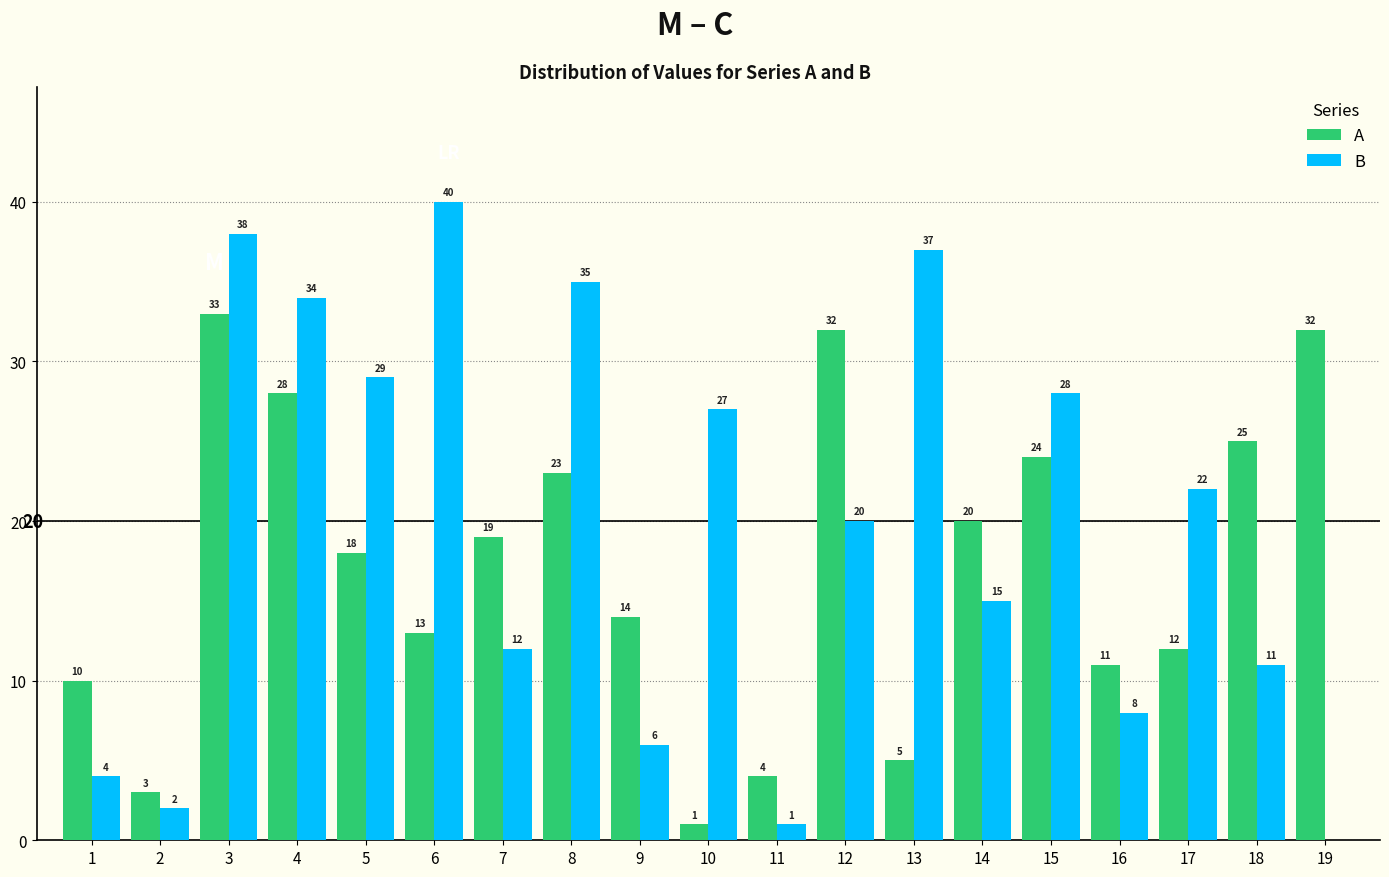

How many groups of bars are there?

19